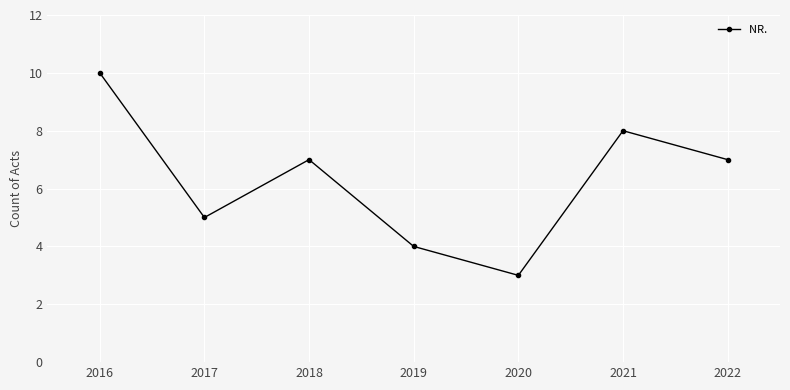

What is the difference between the maximum and minimum values?

7